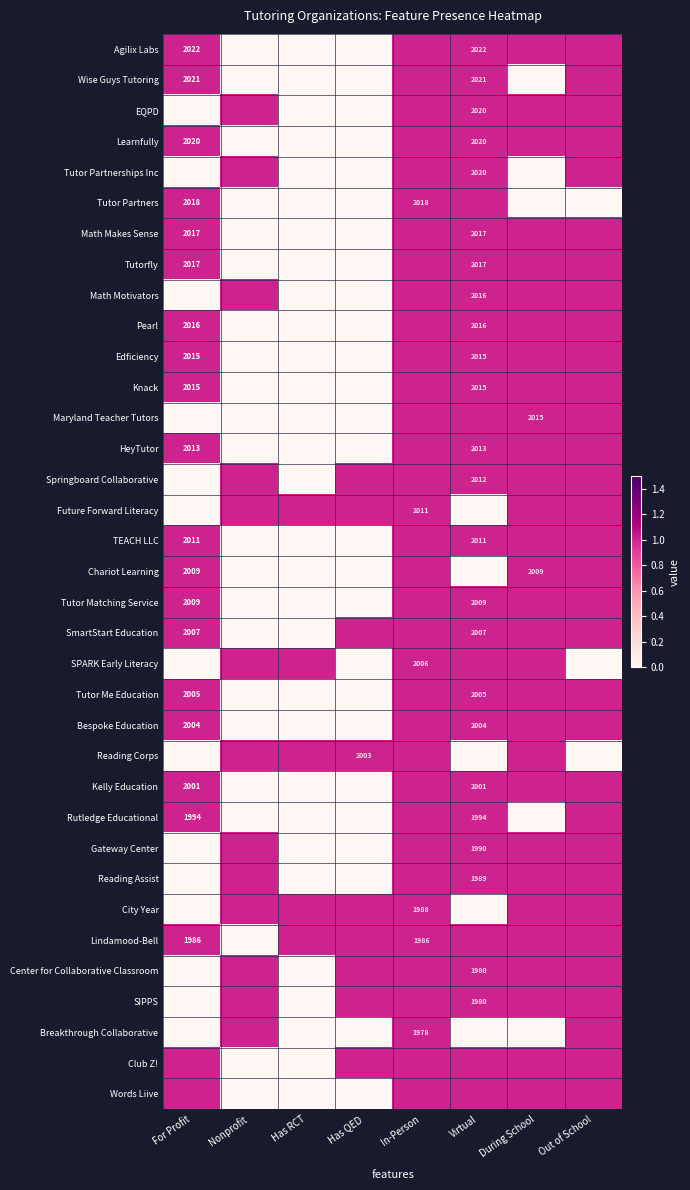

What is the difference between the maximum and minimum values in the TEACH LLC series?

1